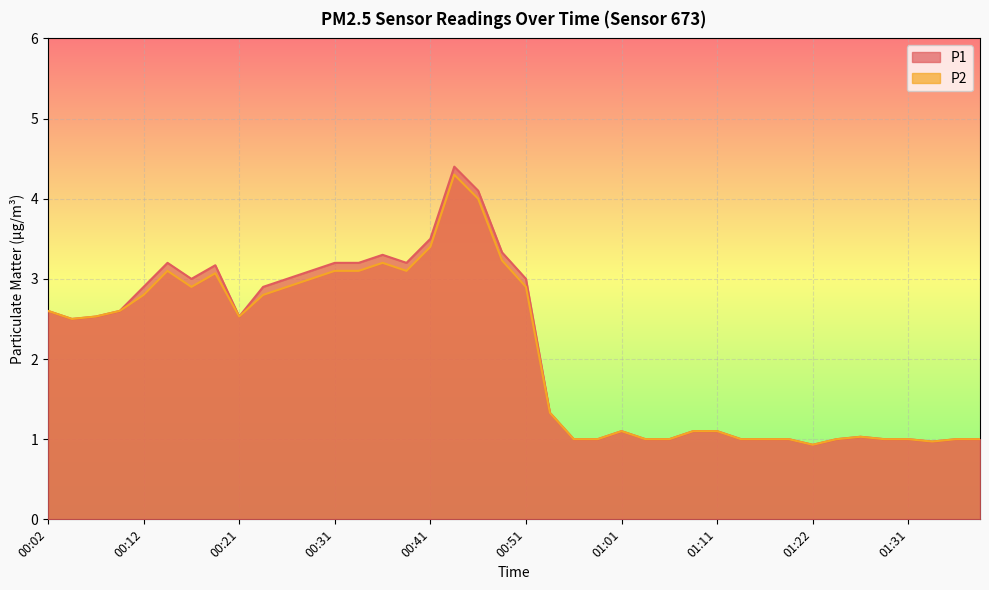

What is the total value across all series at 01:22?

1.9